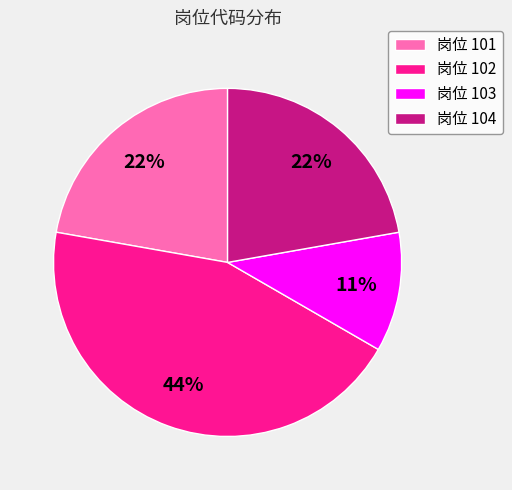

What is the smallest slice in the pie chart?

岗位 103